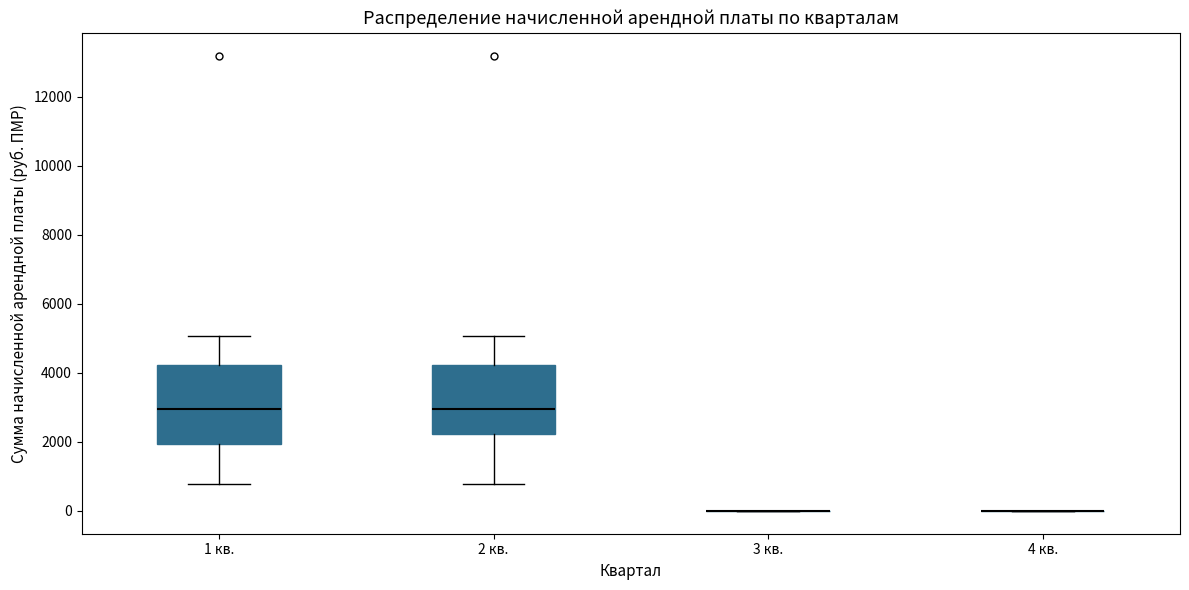

Reading left to right, transcribe this box plot: for each box, give where its median line is, the range the box spans, and where its two whiskers end, as read against the y-axis. The values are not printed on the chart, so give them approximately, as read against the axis.

1 кв.: median 3000, box 2000 to 4200, whiskers 800 to 5000
2 кв.: median 3000, box 2200 to 4200, whiskers 800 to 5000
3 кв.: box collapsed to a line at 0, whiskers 0 to 0
4 кв.: box collapsed to a line at 0, whiskers 0 to 0